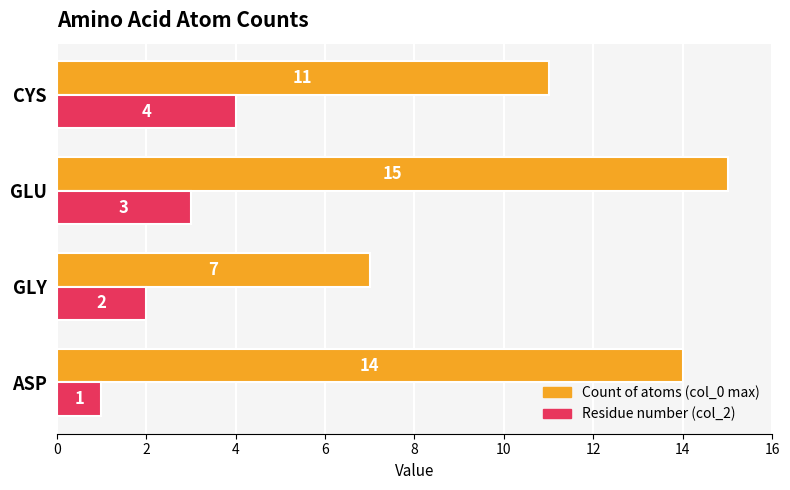

At how many categories does at least one series exceed 8?

3